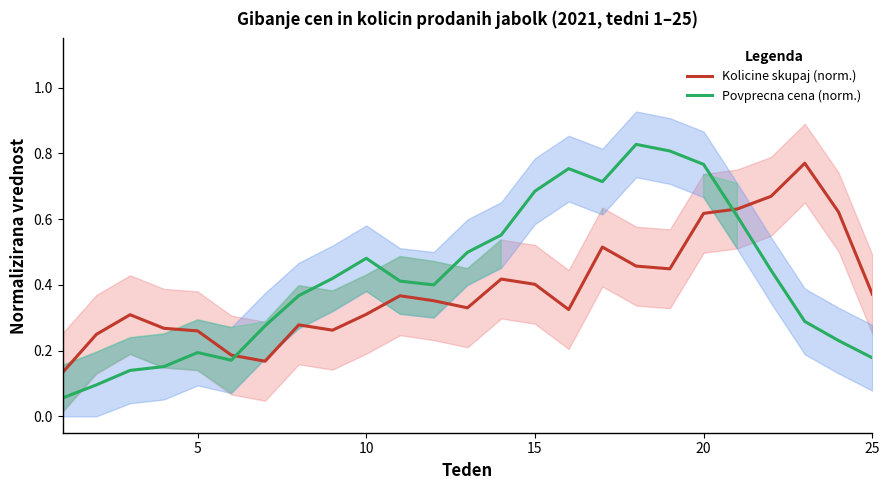

List the series in order of their peak value, highest first.

Povprecna cena (norm.), Kolicine skupaj (norm.)